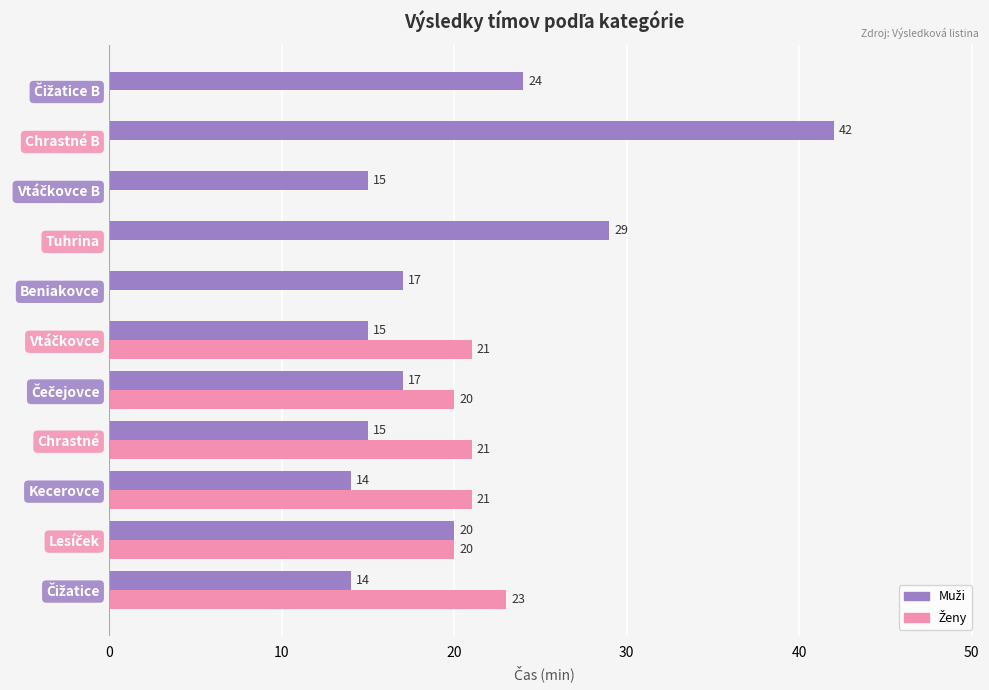

What is the maximum value shown in the chart?

42